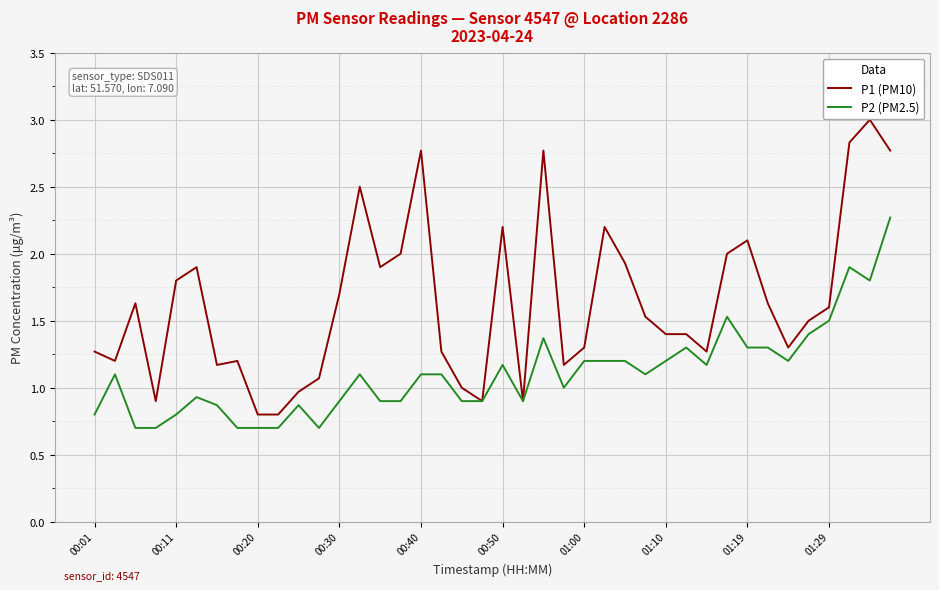

What is the highest value of the P1 (PM10) series?

3.0